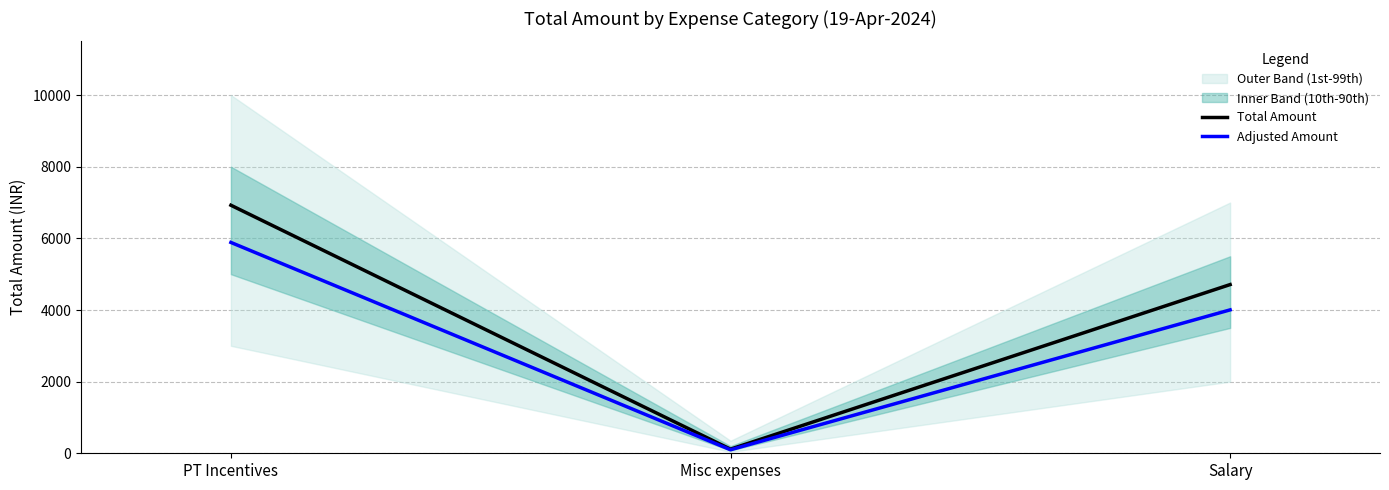

Which category has the lowest value in the Total Amount series?

Misc expenses